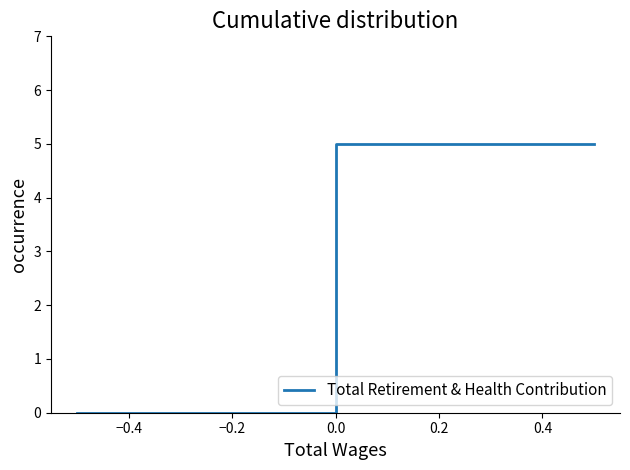

Which category has the highest value across all series?

0.4